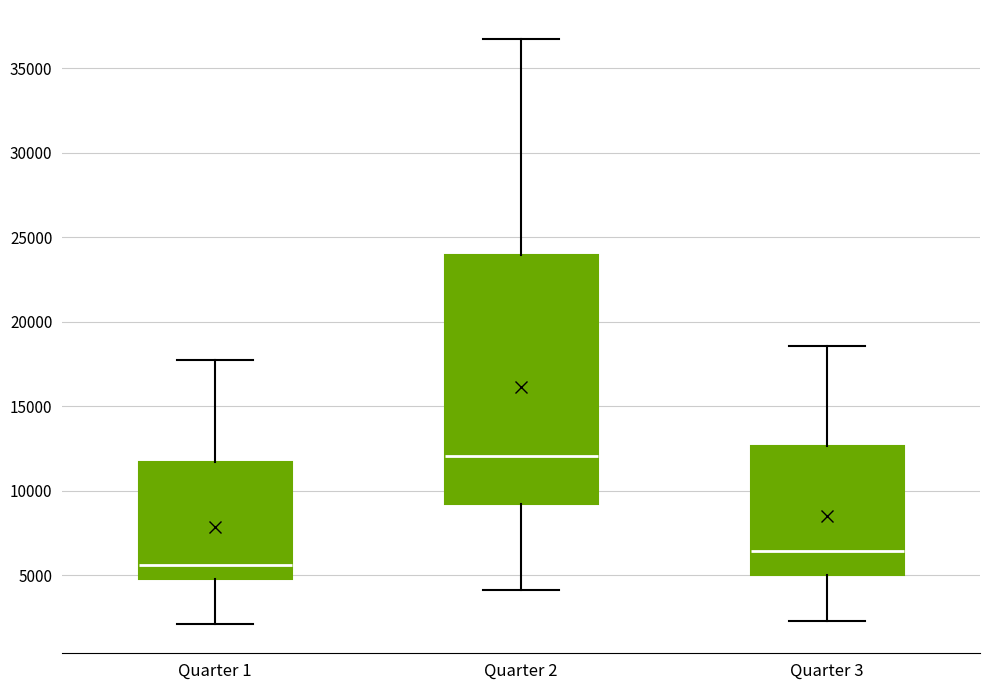

Reading left to right, transcribe this box plot: for each box, give where its median line is, the range the box spans, and where its two whiskers end, as read against the y-axis. The values are not printed on the chart, so give them approximately, as read against the axis.

Quarter 1: median 5500, box 5000 to 11500, whiskers 2000 to 17500
Quarter 2: median 12000, box 9000 to 24000, whiskers 4000 to 36500
Quarter 3: median 6500, box 5000 to 12500, whiskers 2500 to 18500